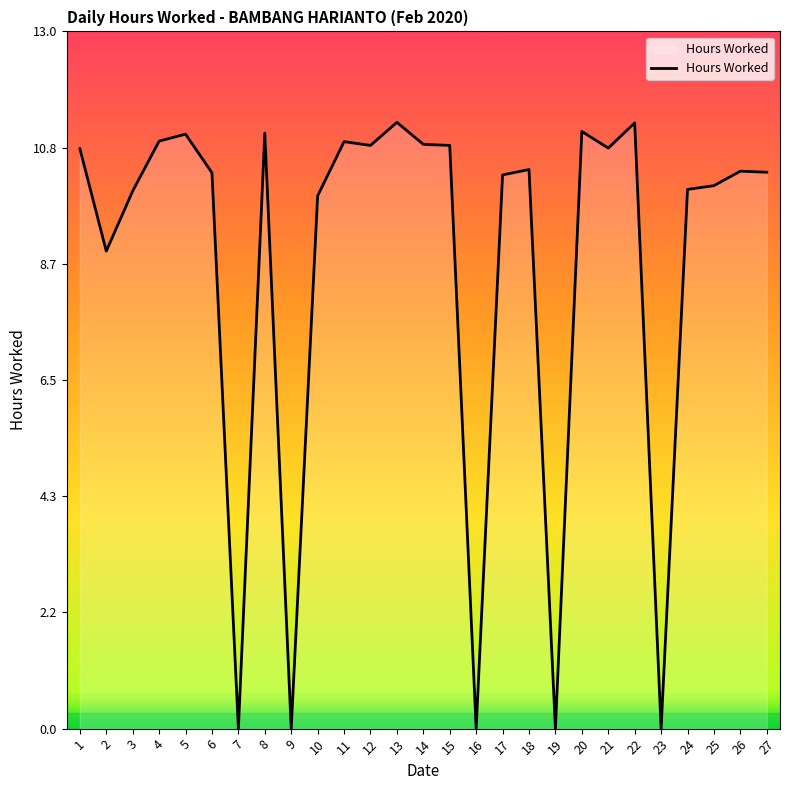

True or false: the data shows 0.0 at 19.

True